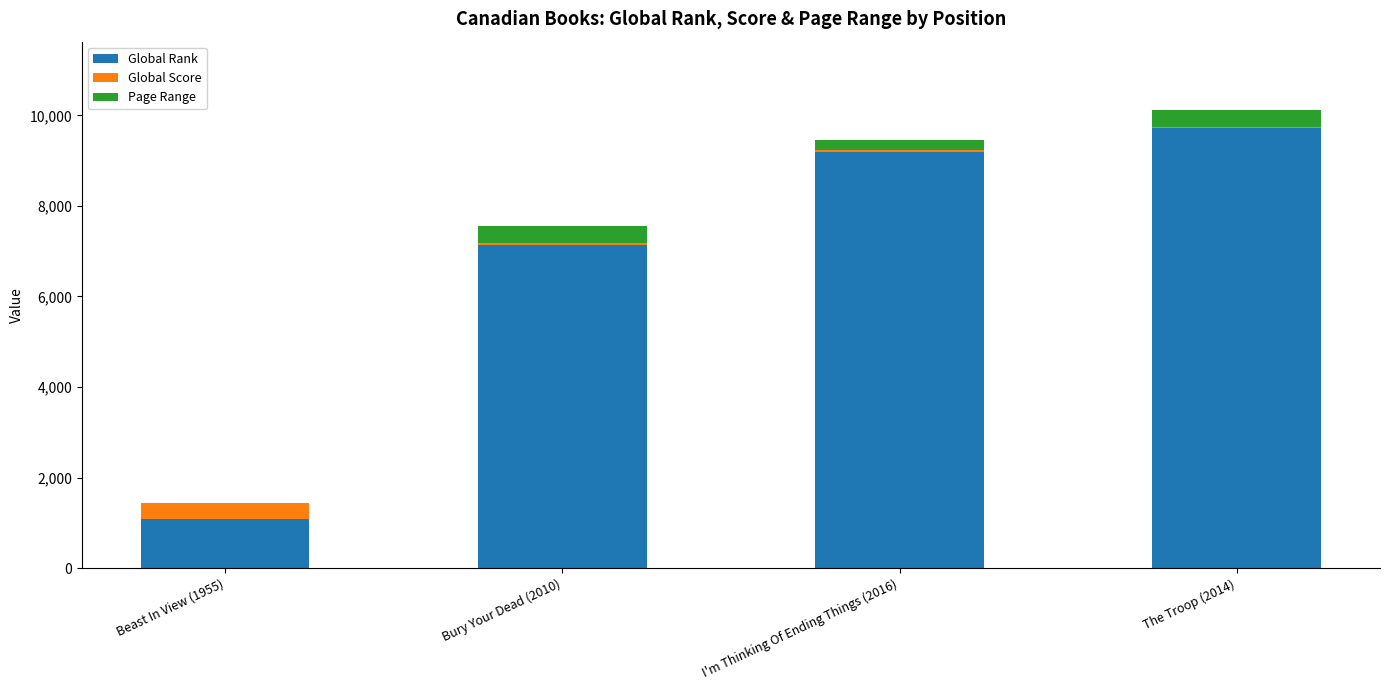

The Global Rank series shows 368 at Beast In View (1955). True or false?

False